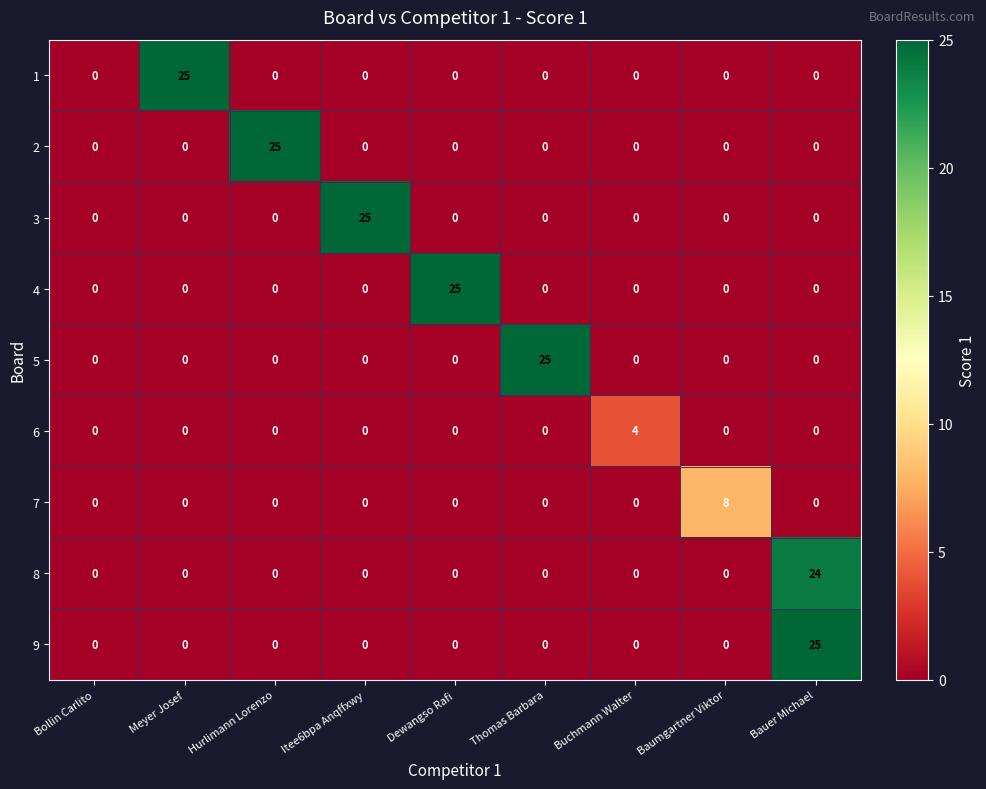

What is the sum of all 1 values?

25